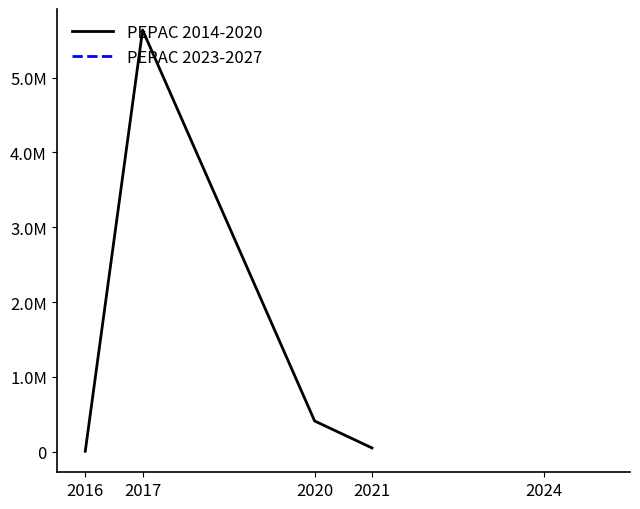

List the labels in order of value, smallest first.

2016, 2021, 2020, 2017